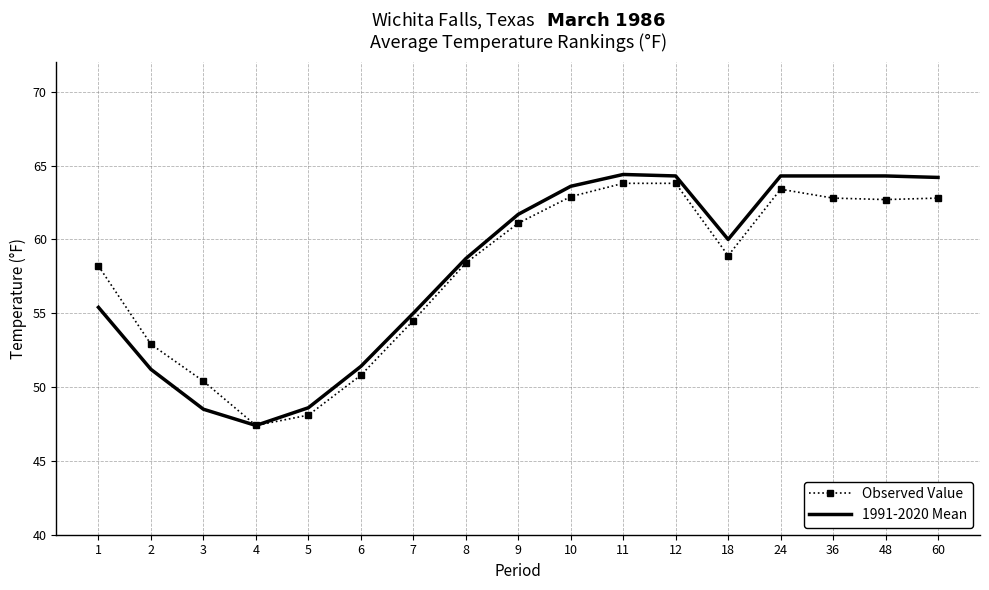

Is the value of 1991-2020 Mean at 18 greater than the value of Observed Value at 36?

No